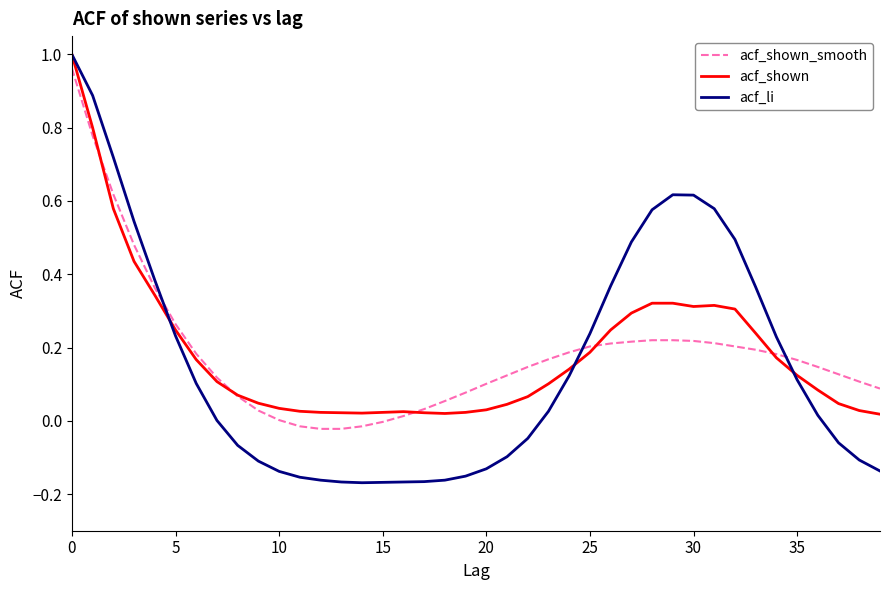

Which series has the widest spread of values?

acf_li